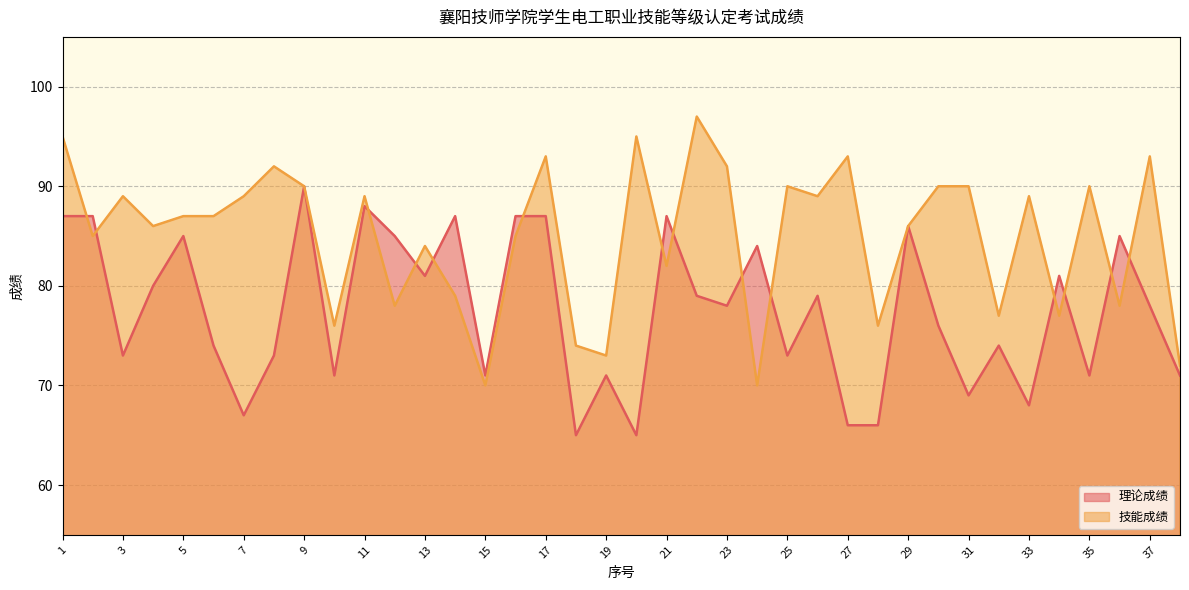

What is the sum of the 技能成绩 values at 15 and 34?

147